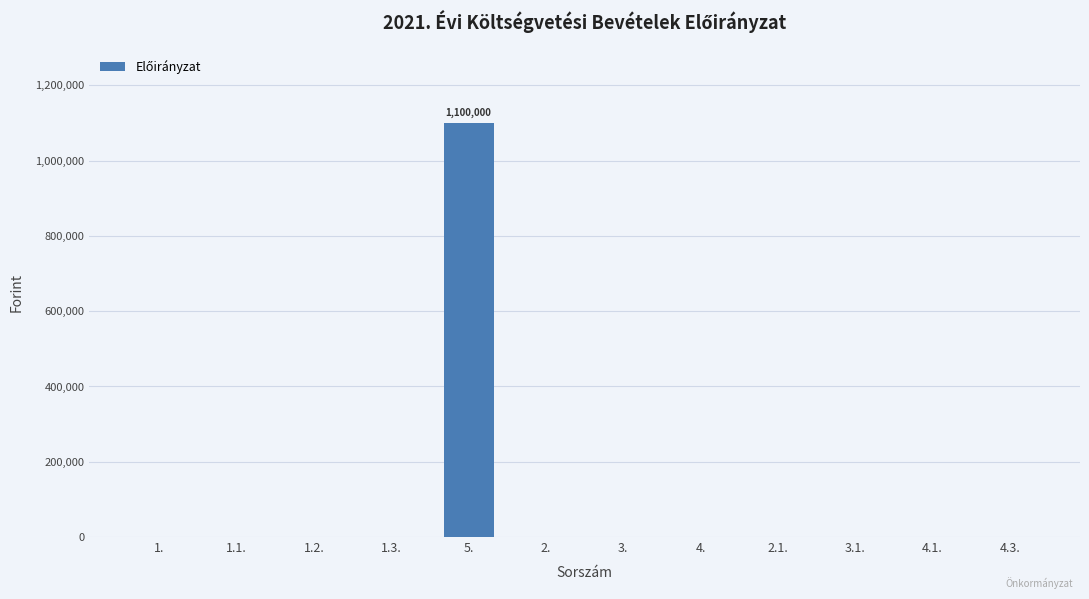

What is the greatest value displayed?

1100000